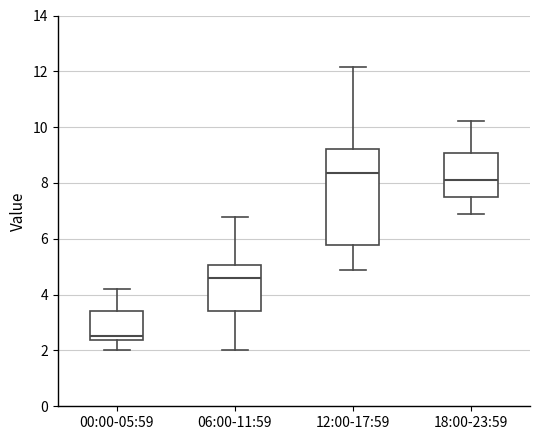

Reading left to right, read every box against the y-axis: the position of its median line, the range the box covers, and the ends of its whiskers. The values are not printed on the chart, so give them approximately, as read against the axis.

00:00-05:59: median 2.6, box 2.4 to 3.4, whiskers 2.0 to 4.2
06:00-11:59: median 4.6, box 3.4 to 5.0, whiskers 2.0 to 6.8
12:00-17:59: median 8.4, box 5.8 to 9.2, whiskers 4.8 to 12.2
18:00-23:59: median 8.2, box 7.6 to 9.0, whiskers 7.0 to 10.2